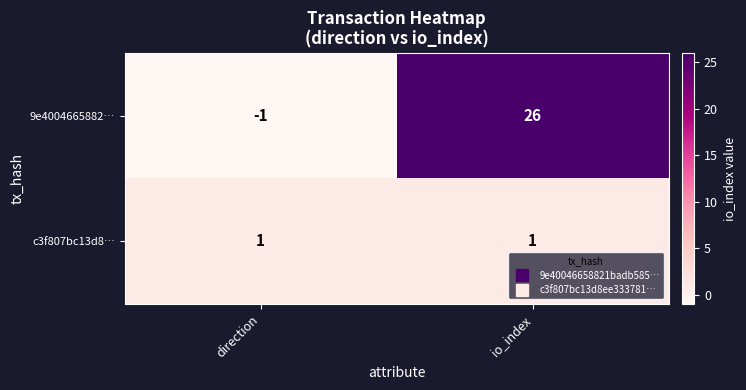

True or false: 9e4004665882… has a value of 15 at io_index.

False